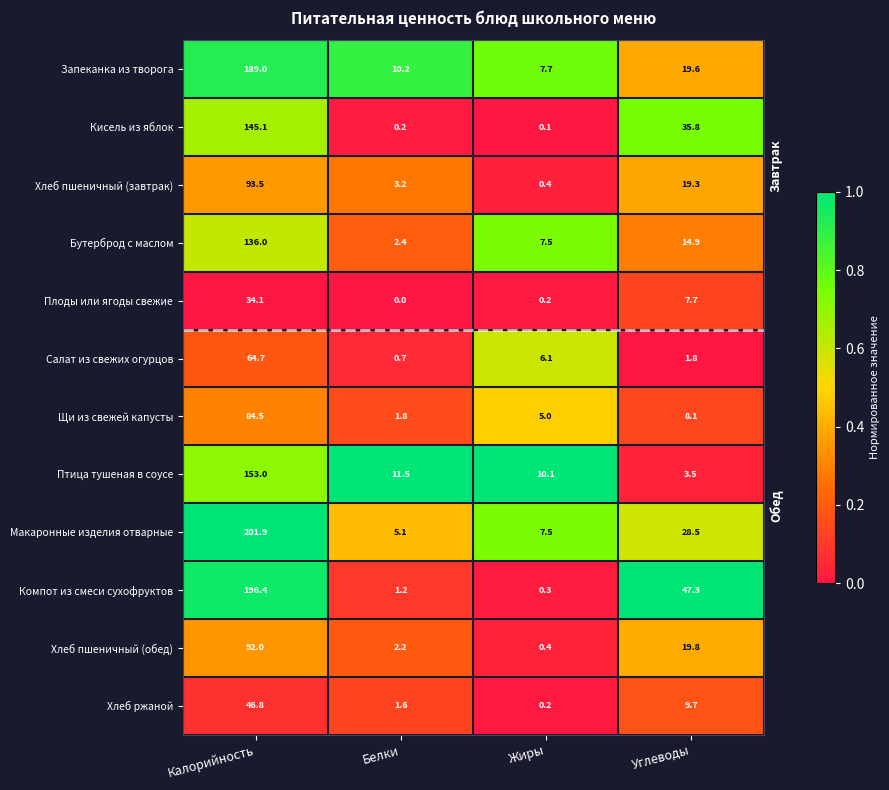

What is the sum of the Хлеб пшеничный (завтрак) values at Калорийность and Углеводы?

112.8